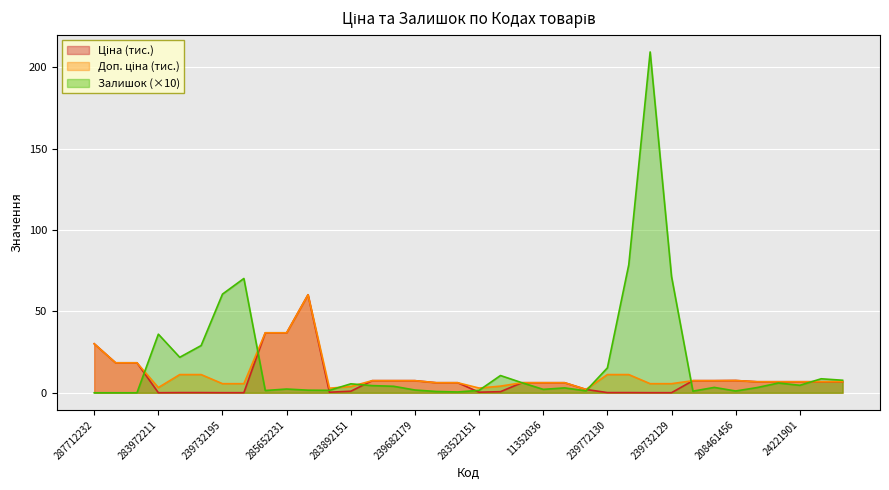

Which series ends up on top after the final intersection of Залишок and Доп. ціна?

Залишок